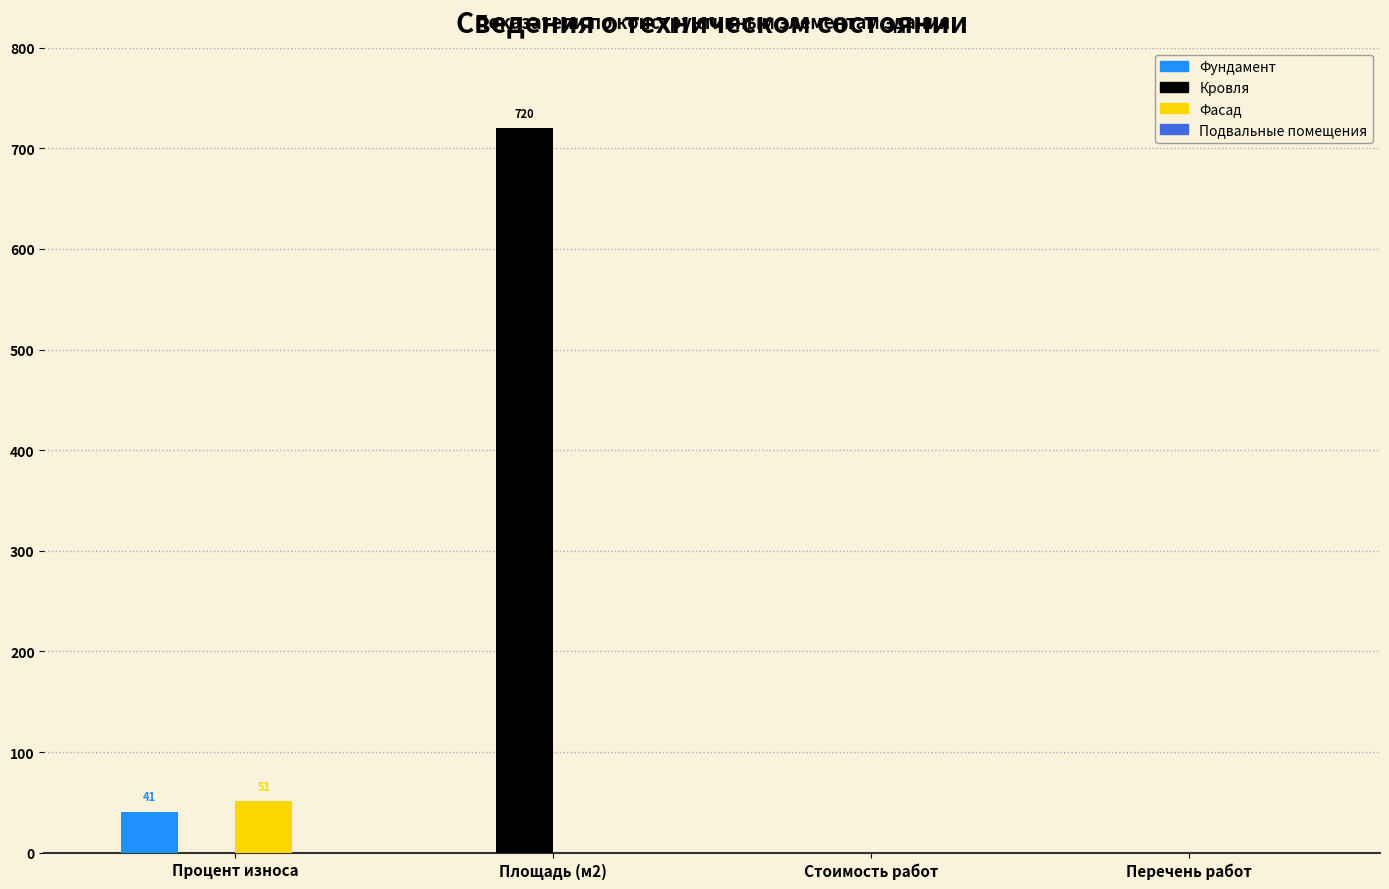

Is the value of Фундамент at Процент износа greater than the value of Фасад at Стоимость работ?

Yes